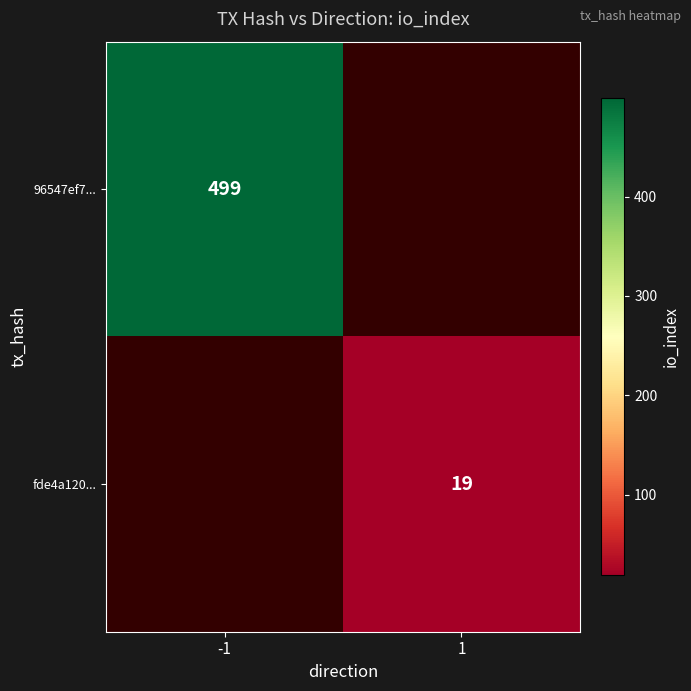

The fde4a120... series shows 19 at 1. True or false?

True